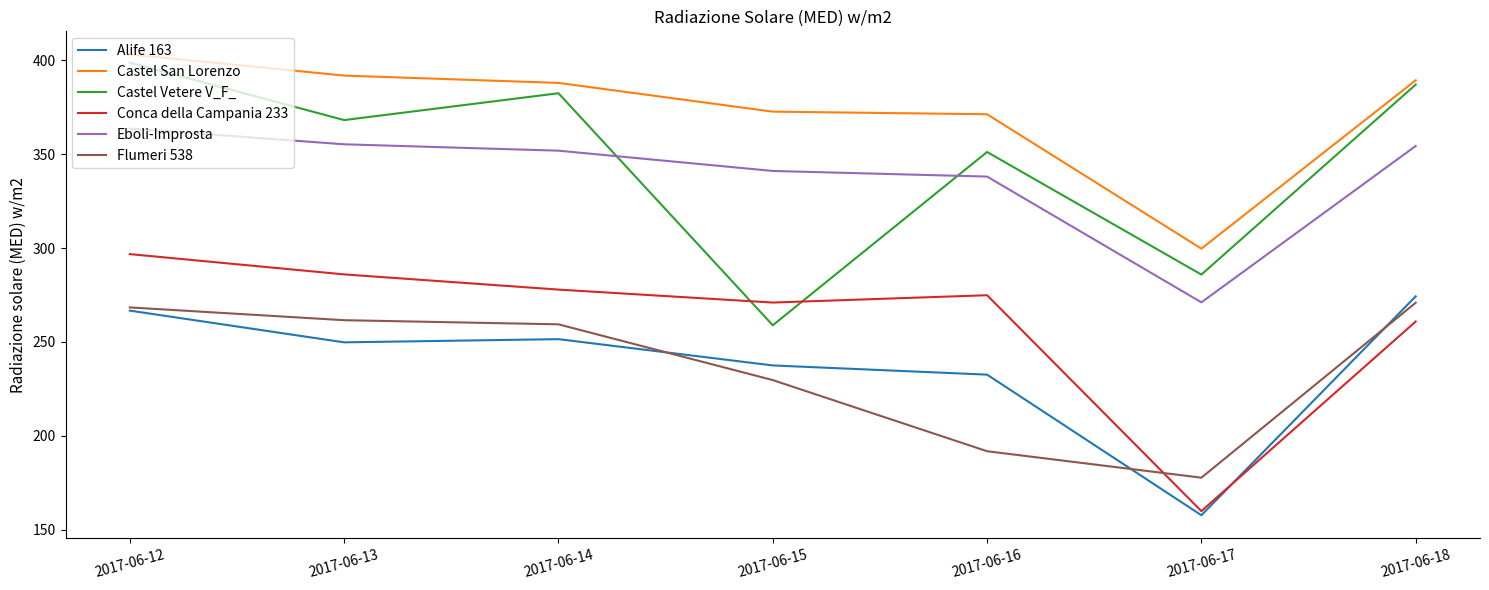

True or false: Castel San Lorenzo and Alife 163 cross at least once.

False